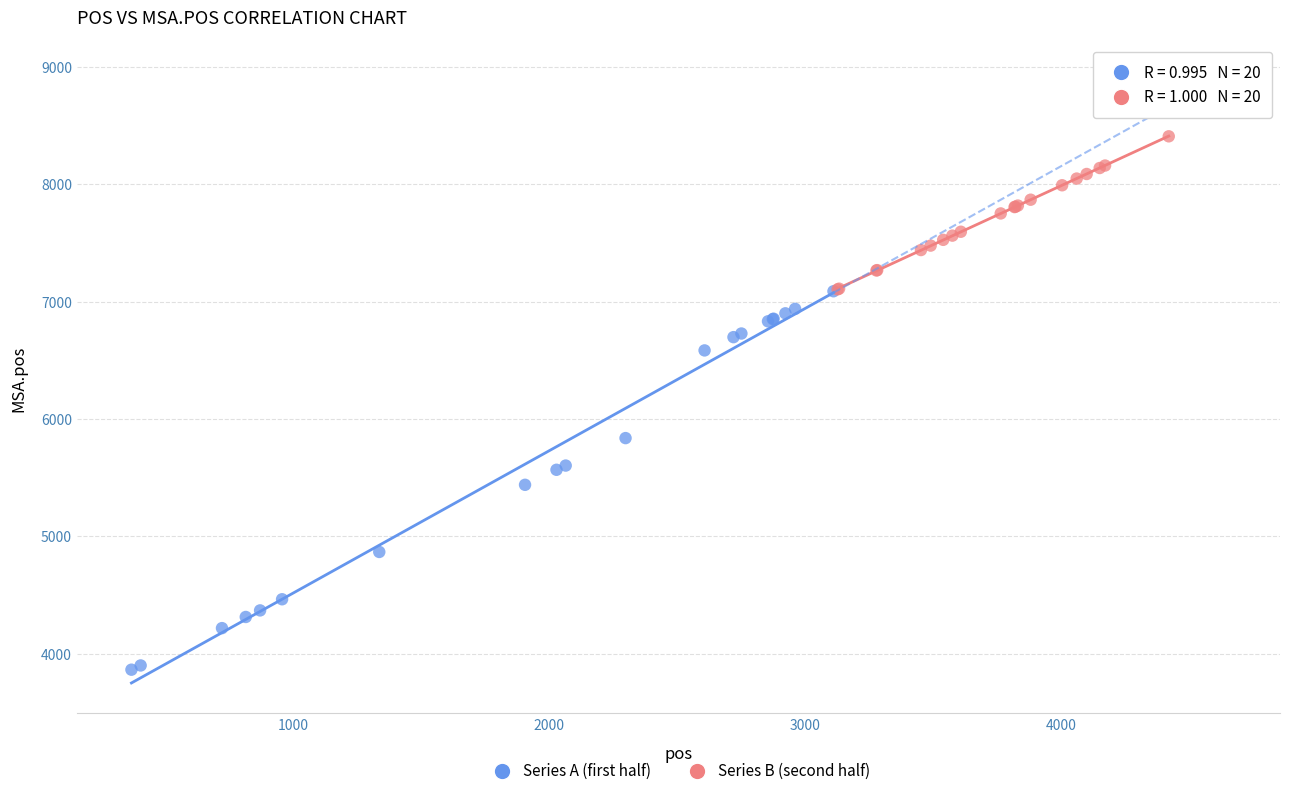

Which series has the widest spread of Y values?

Series A (first half)